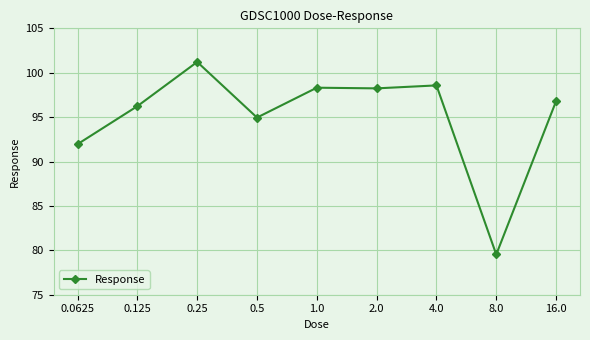

At which category does the data reach its first local valley?

0.5